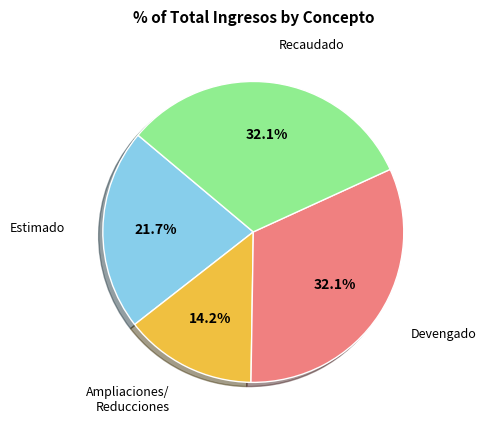

Is there a majority slice in this chart?

No